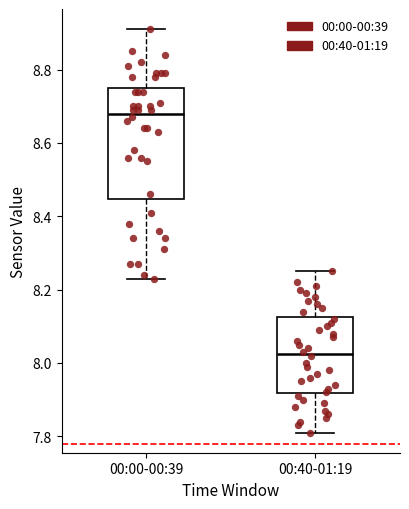

Which box has the lowest median line?

00:40-01:19